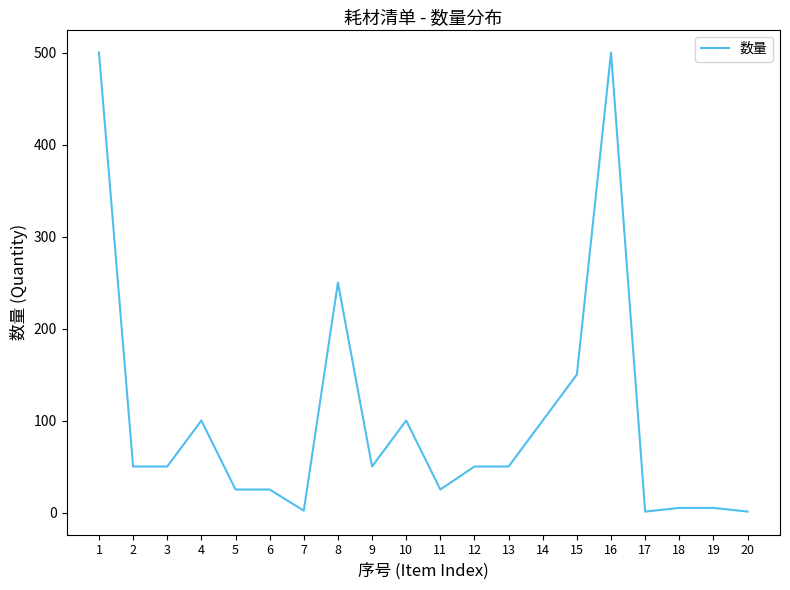

What is the change in value from 1 to 8?

-250